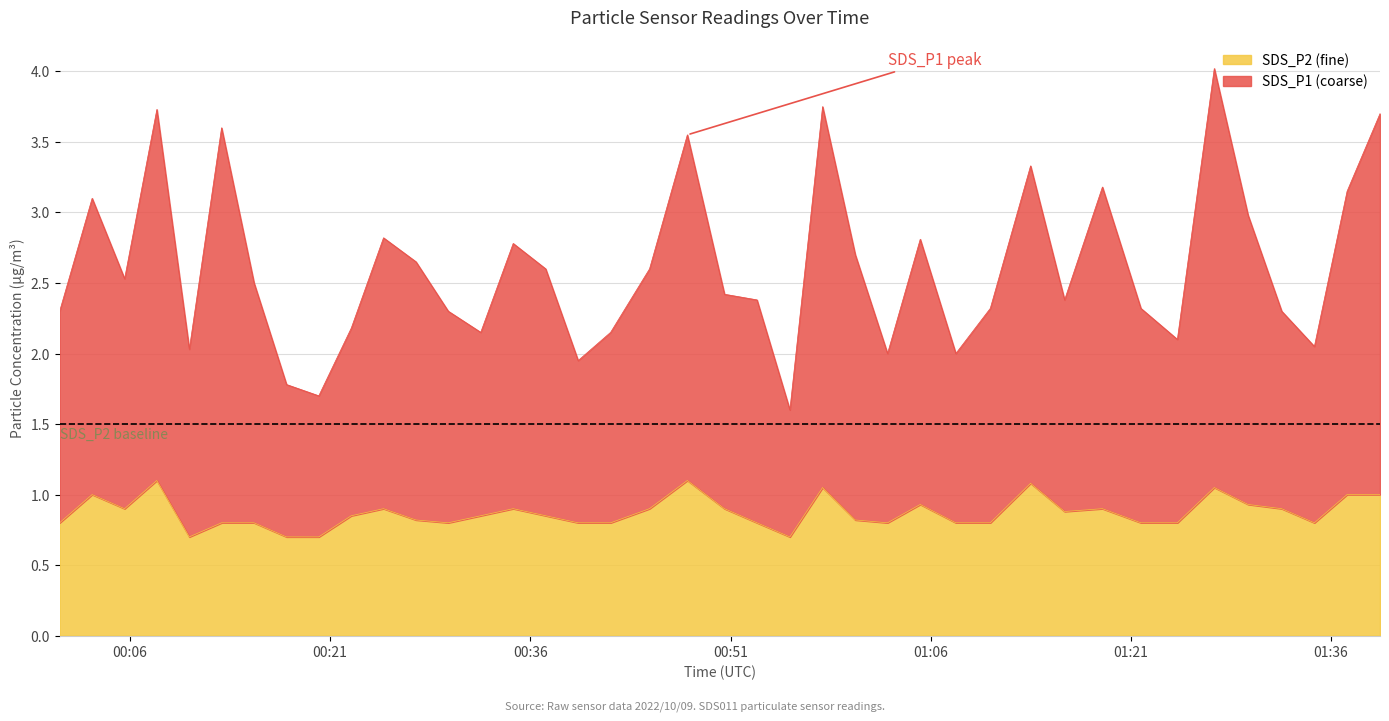

What is the average value of the SDS_P2 series?

0.9